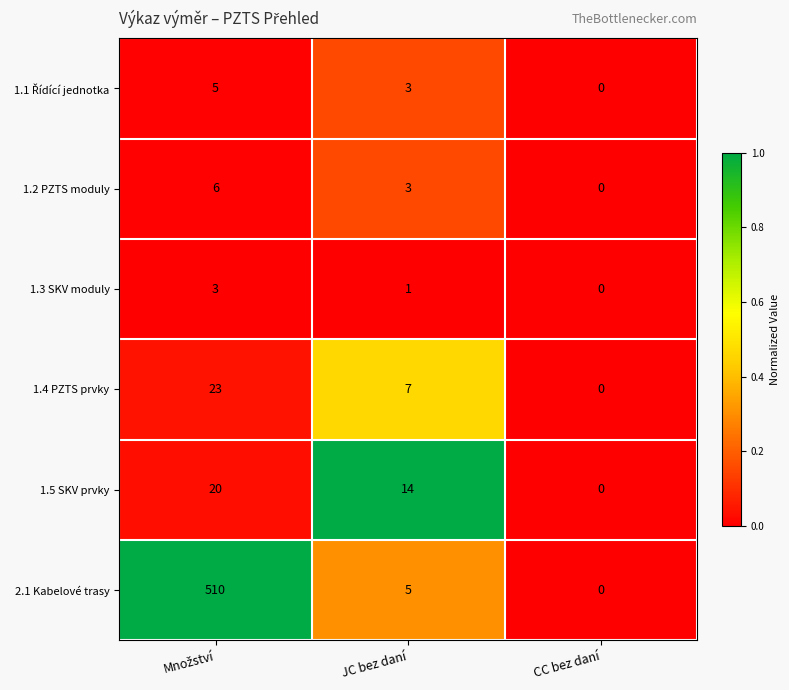

True or false: 2.1 Kabelové trasy has a value of 5 at JC bez daní.

True